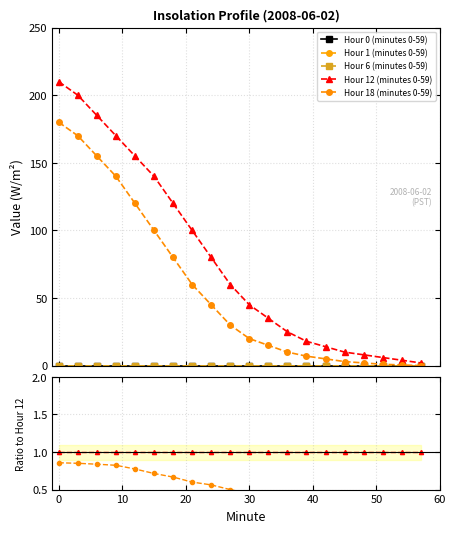

How many lines are shown in the chart?

5